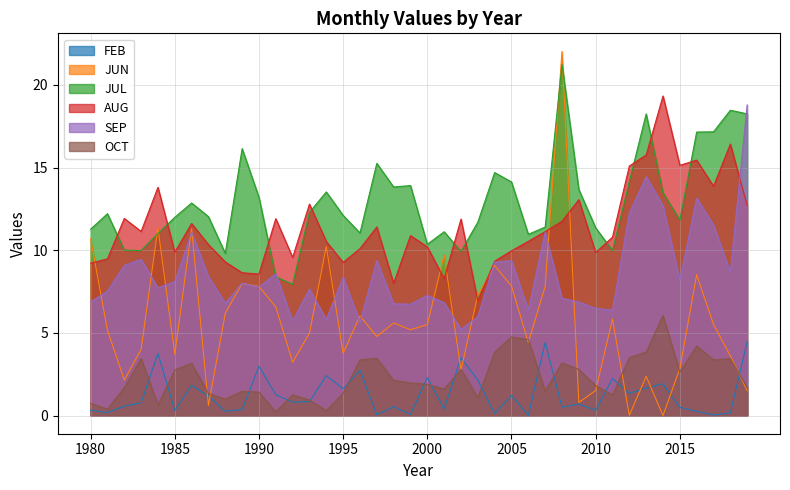

True or false: AUG and OCT cross at least once.

False